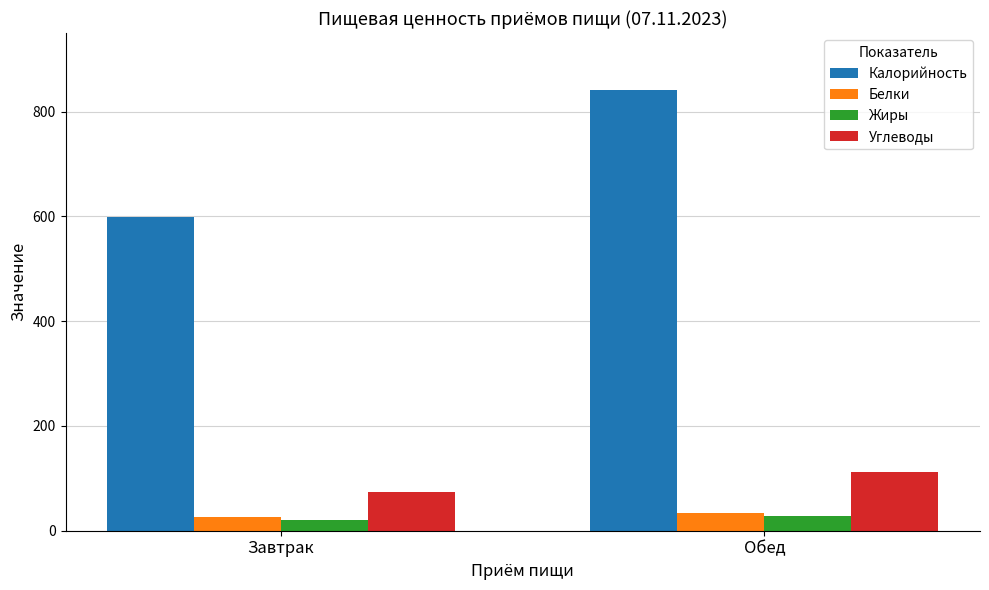

How many bars are there in each group?

4